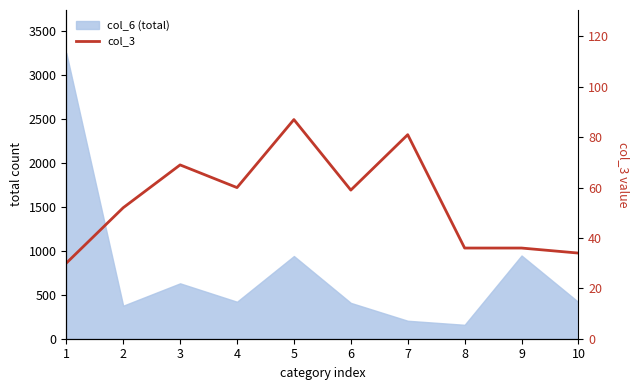

What is the change in value from 8 to 10?

-2